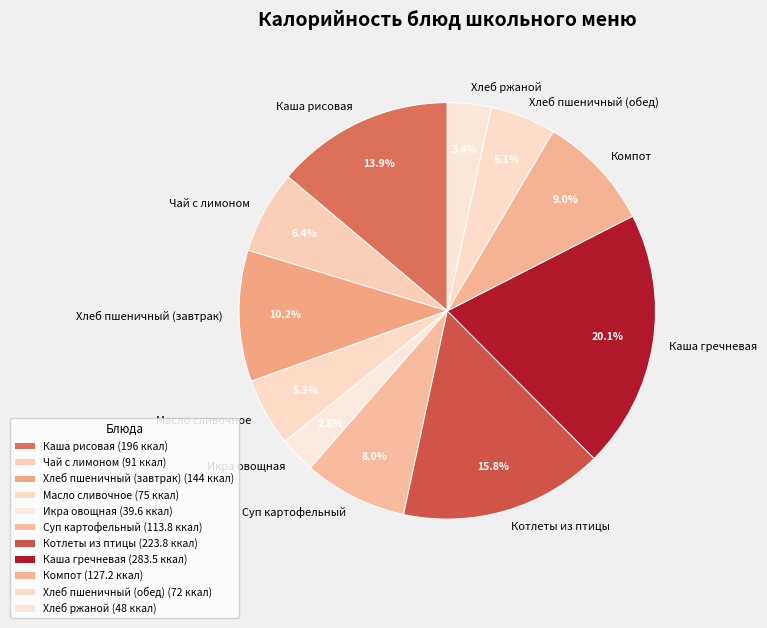

The Суп картофельный slice represents 15% of the pie. True or false?

False